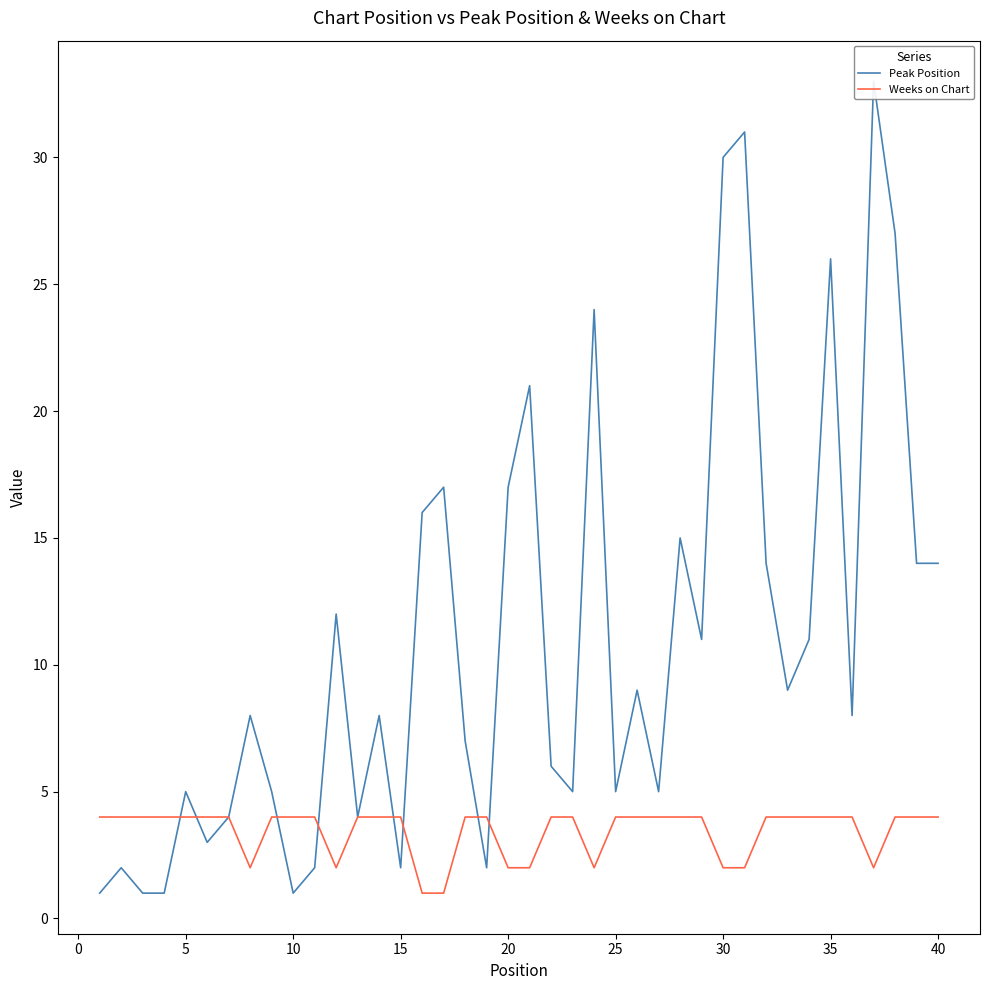

The Weeks on Chart series shows 6 at 15. True or false?

False